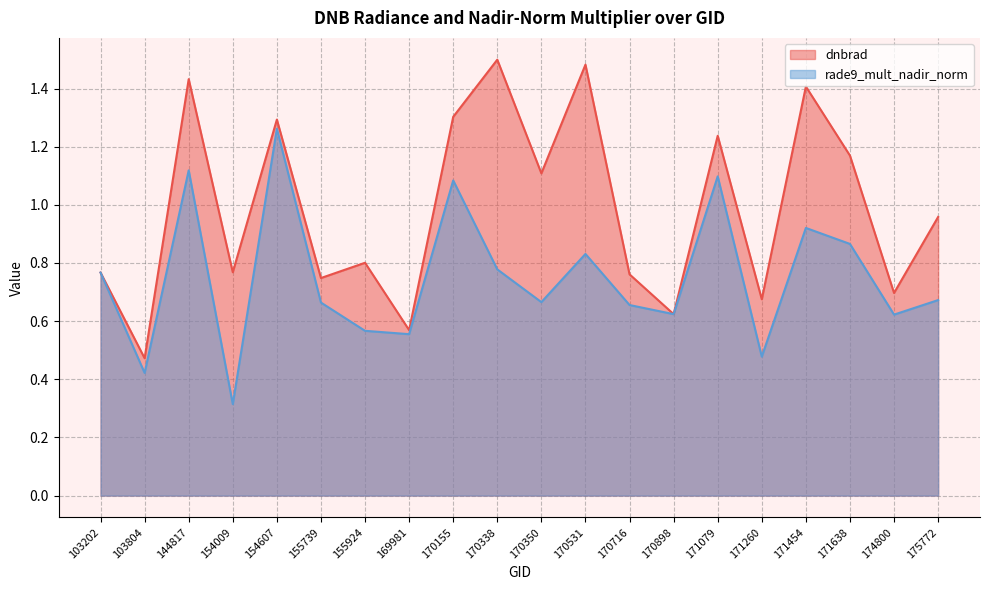

Where do rade9_mult_nadir_norm and dnbrad first cross each other?

103202 and 103804